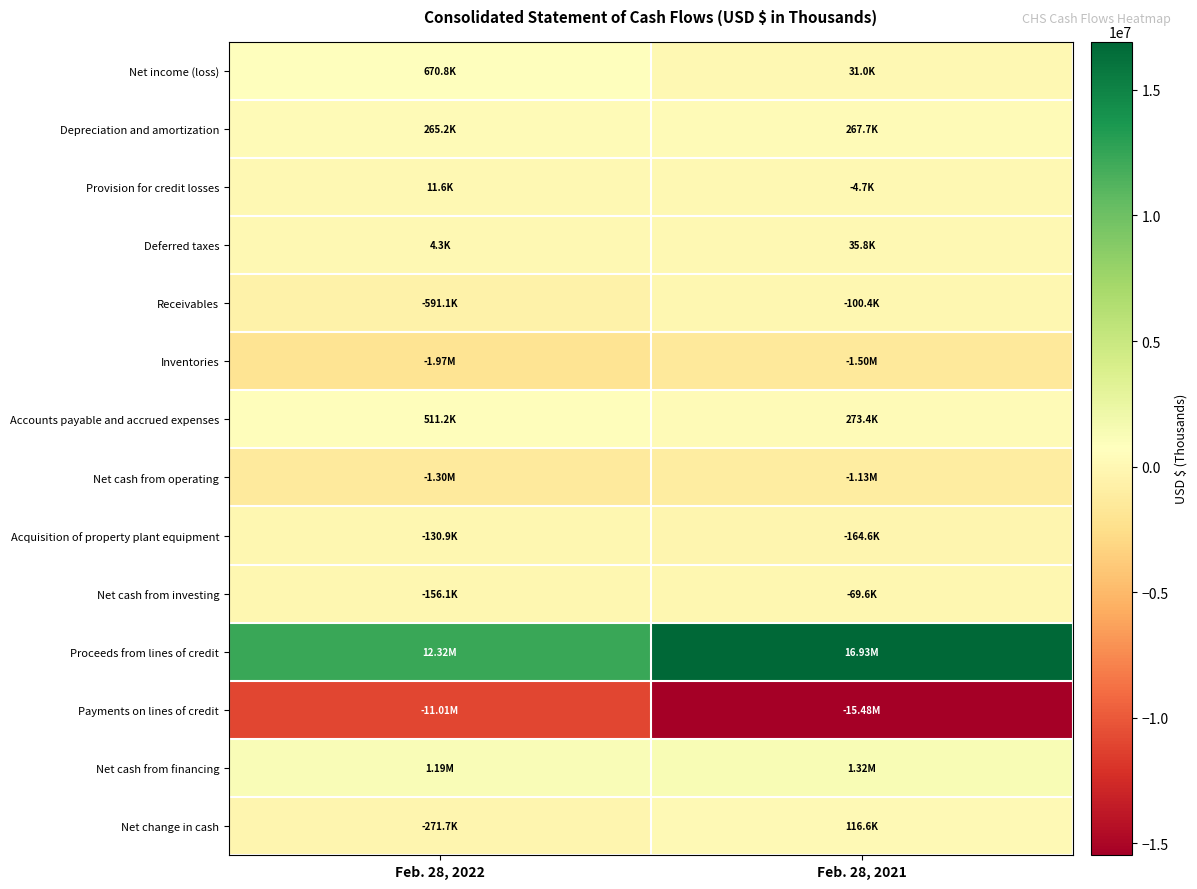

What is the total value across all series at Feb. 28, 2022?

-454522